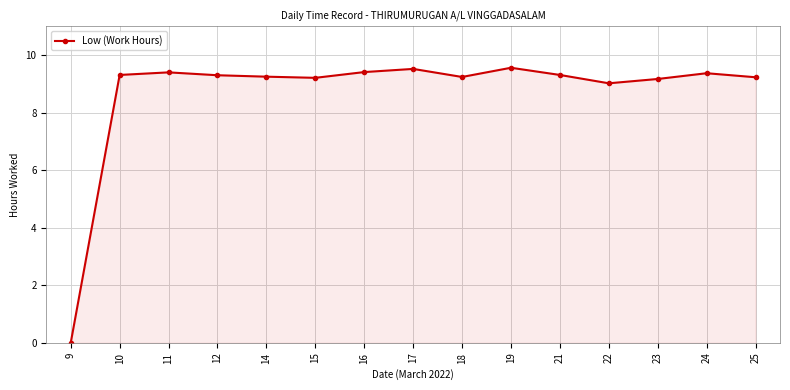

What is the ratio of the value at 17 to the value at 21?

1.0